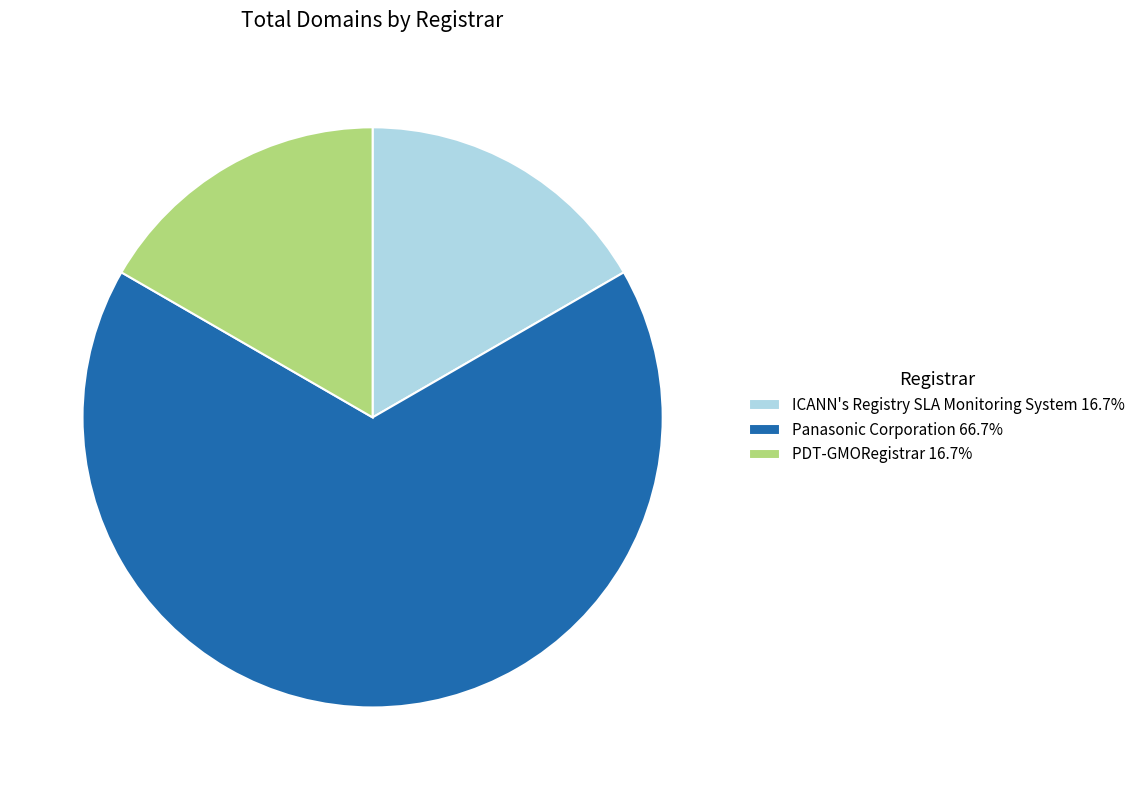

Between PDT-GMORegistrar and Panasonic Corporation, which is larger?

Panasonic Corporation